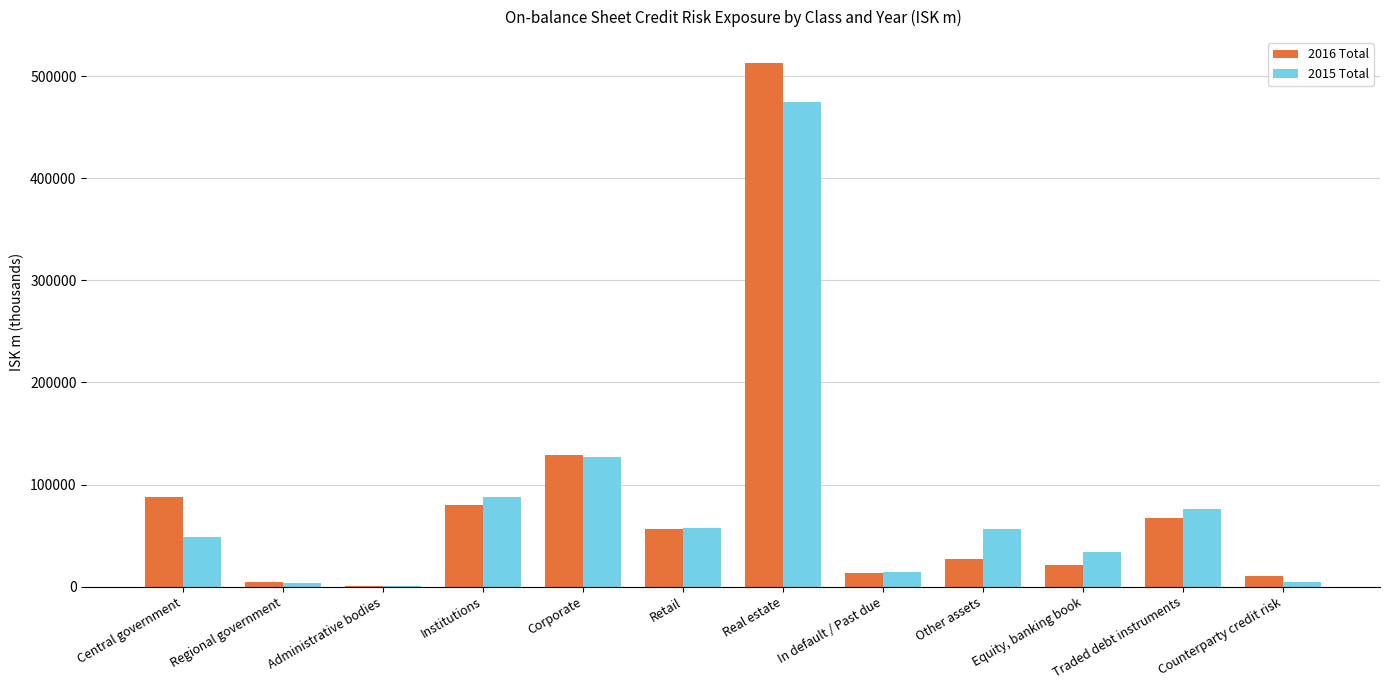

What is the average value of the 2016 Total series?

84171.6